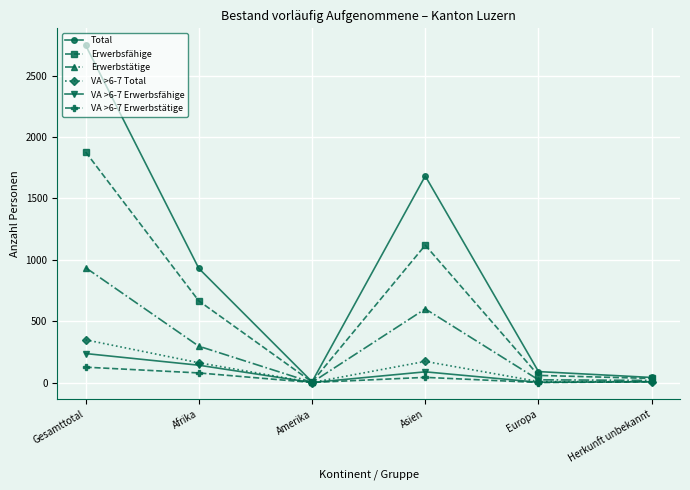

Which series has the largest range (max minus min)?

Total